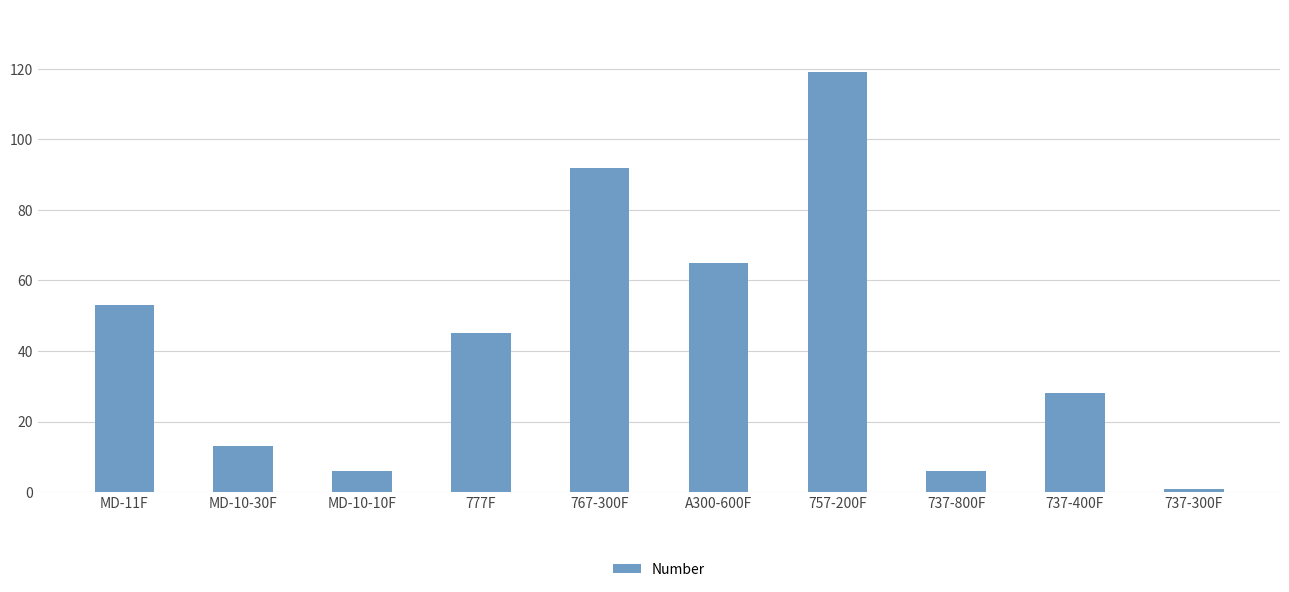

Between MD-10-30F and 757-200F, which is larger?

757-200F